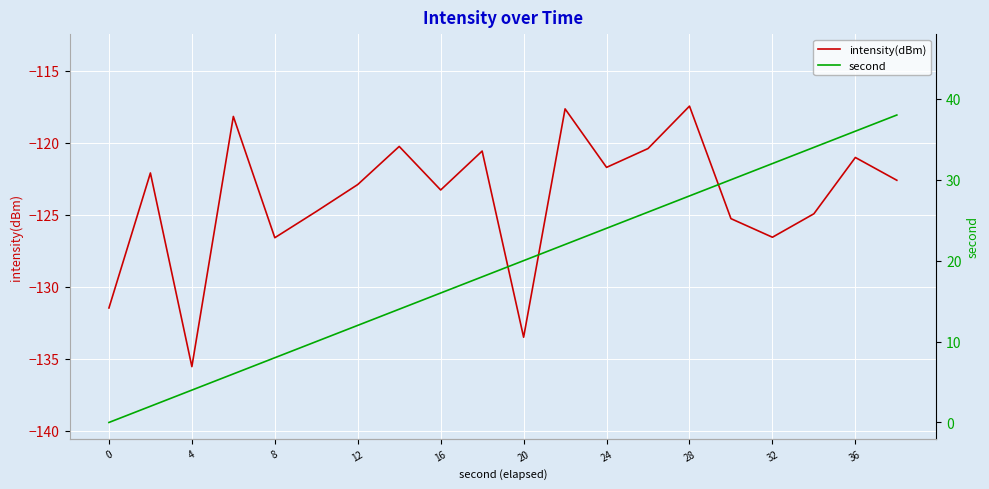

What is the approximate value of intensity(dBm) at 15?

-125.3